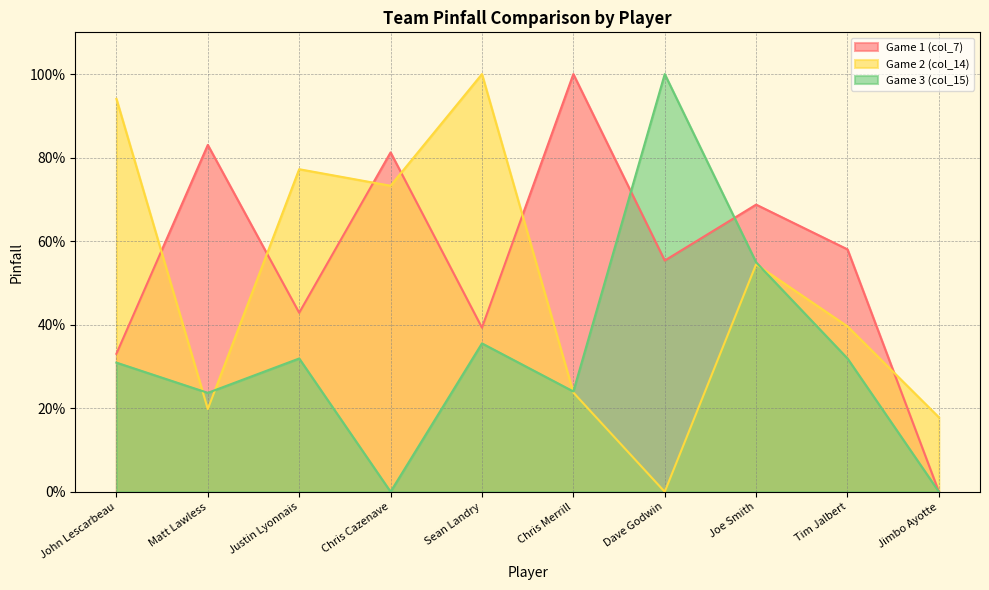

Where does the Game 2 (col_14) series first go above 54?

John Lescarbeau